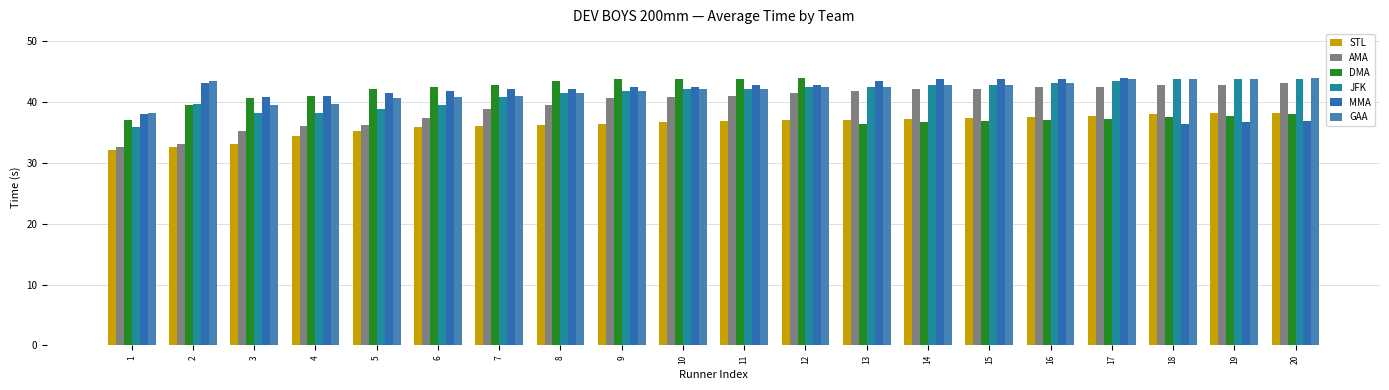

List the series in order of their peak value, lowest first.

STL, AMA, JFK, DMA, MMA, GAA